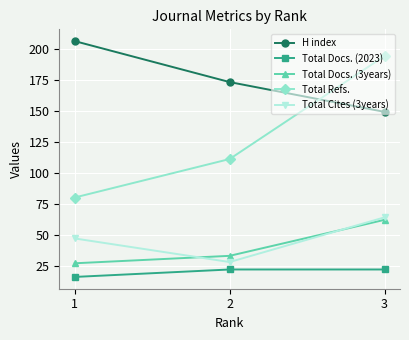

Reading left to right, list all the values displayed in this chart.

H index: 1=206	2=173	3=149
Total Docs. (2023): 1=16	2=22	3=22
Total Docs. (3years): 1=27	2=33	3=62
Total Refs.: 1=80	2=111	3=194
Total Cites (3years): 1=47	2=28	3=64